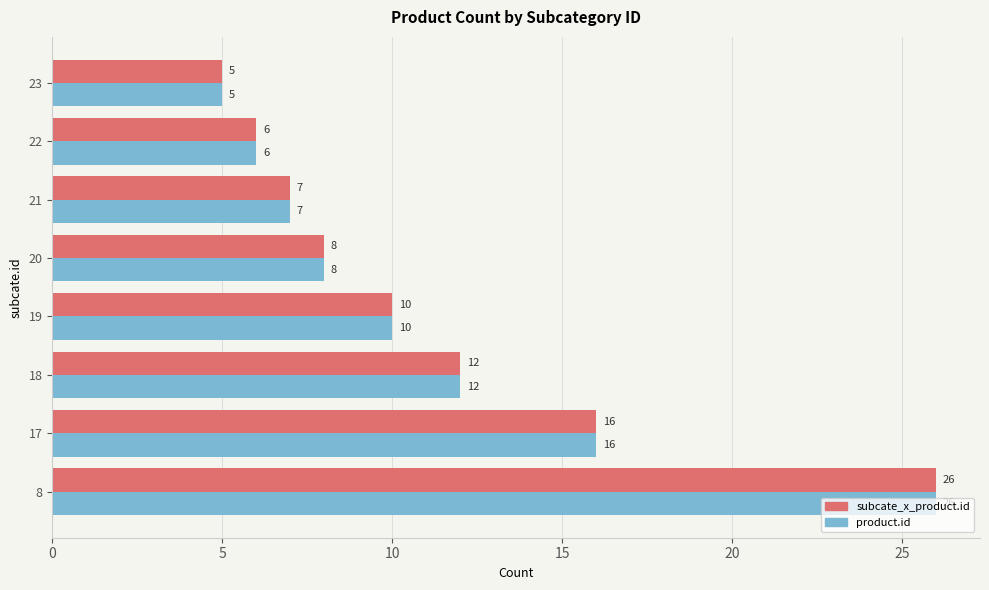

Which label corresponds to the smallest value in the chart?

23